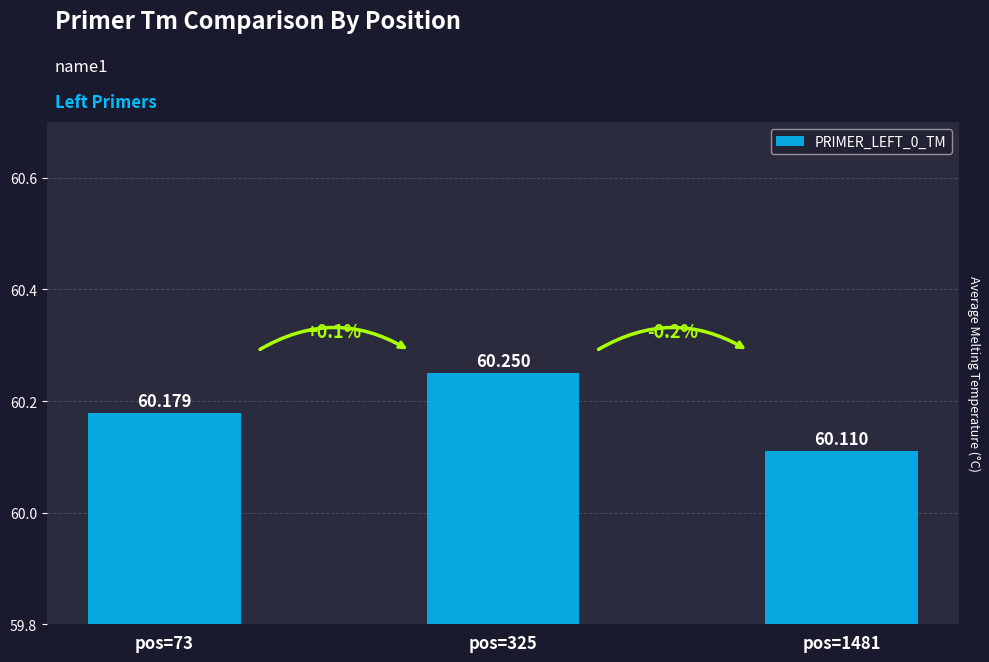

Reading left to right, list all the values displayed in this chart.

60.2	60.2	60.1